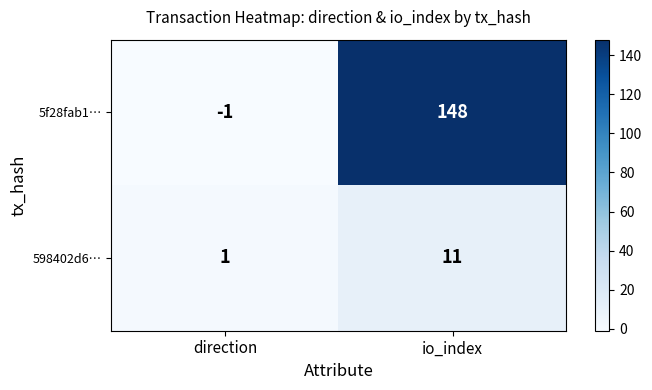

At which category is the sum across all series the highest?

io_index